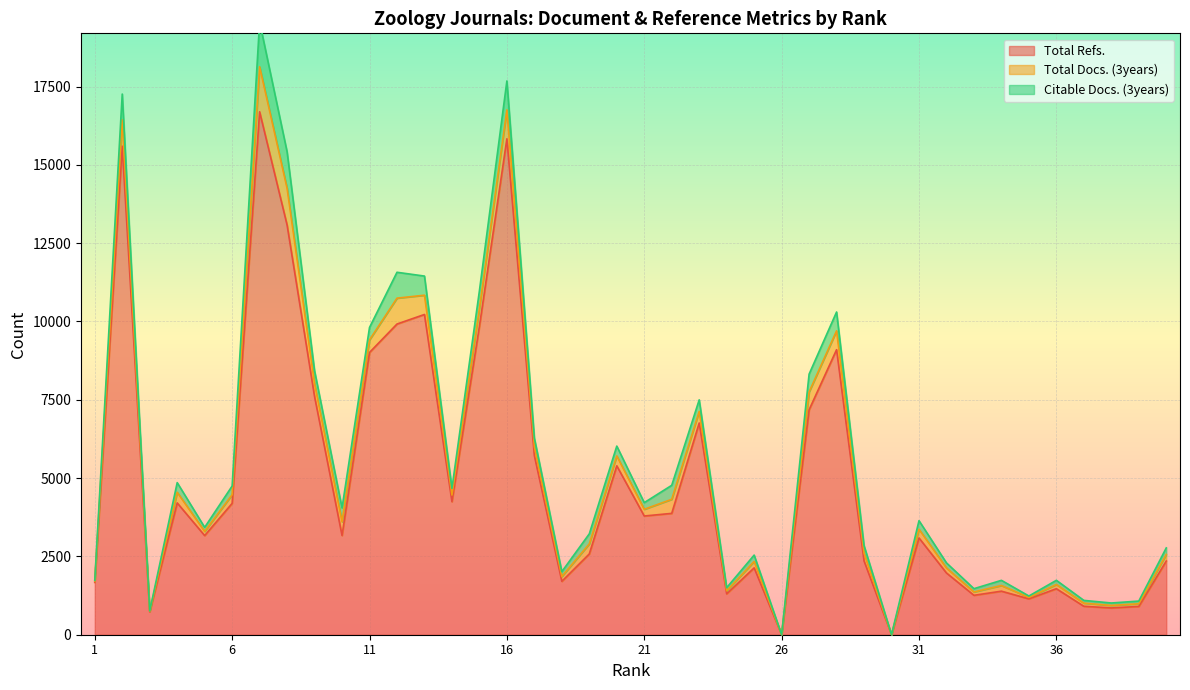

Which series has the largest range (max minus min)?

Total Refs.